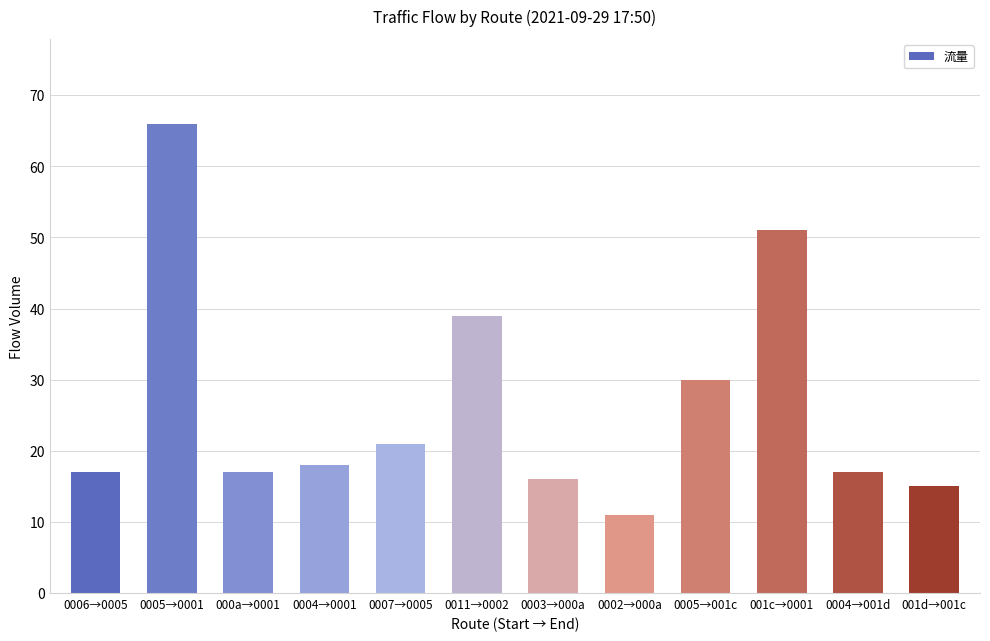

What is the maximum value shown in the chart?

66